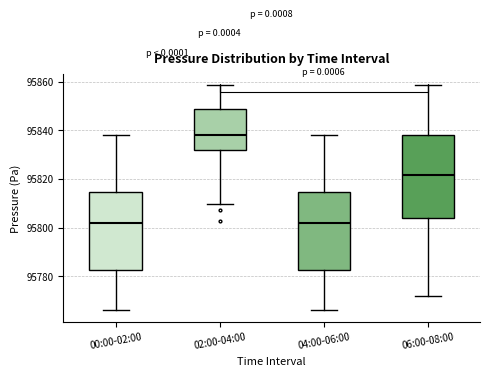

Reading left to right, transcribe this box plot: for each box, give where its median line is, the range the box spans, and where its two whiskers end, as read against the y-axis. The values are not printed on the chart, so give them approximately, as read against the axis.

00:00-02:00: median 95802, box 95782 to 95814, whiskers 95766 to 95838
02:00-04:00: median 95838, box 95832 to 95848, whiskers 95810 to 95858
04:00-06:00: median 95802, box 95782 to 95814, whiskers 95766 to 95838
06:00-08:00: median 95822, box 95804 to 95838, whiskers 95772 to 95858